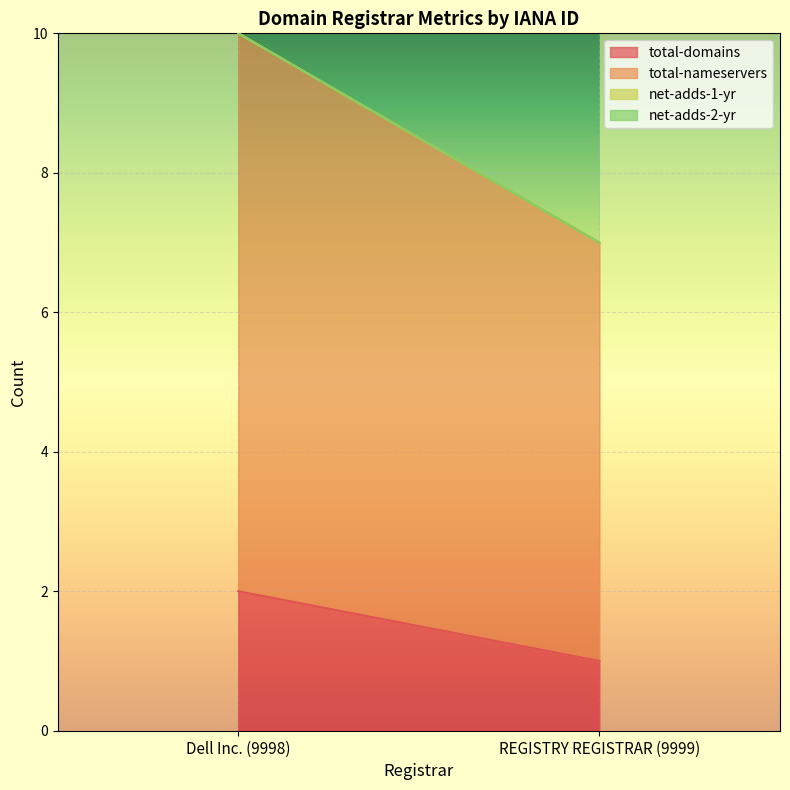

Between REGISTRY REGISTRAR (9999) and Dell Inc. (9998), which is larger?

Dell Inc. (9998)